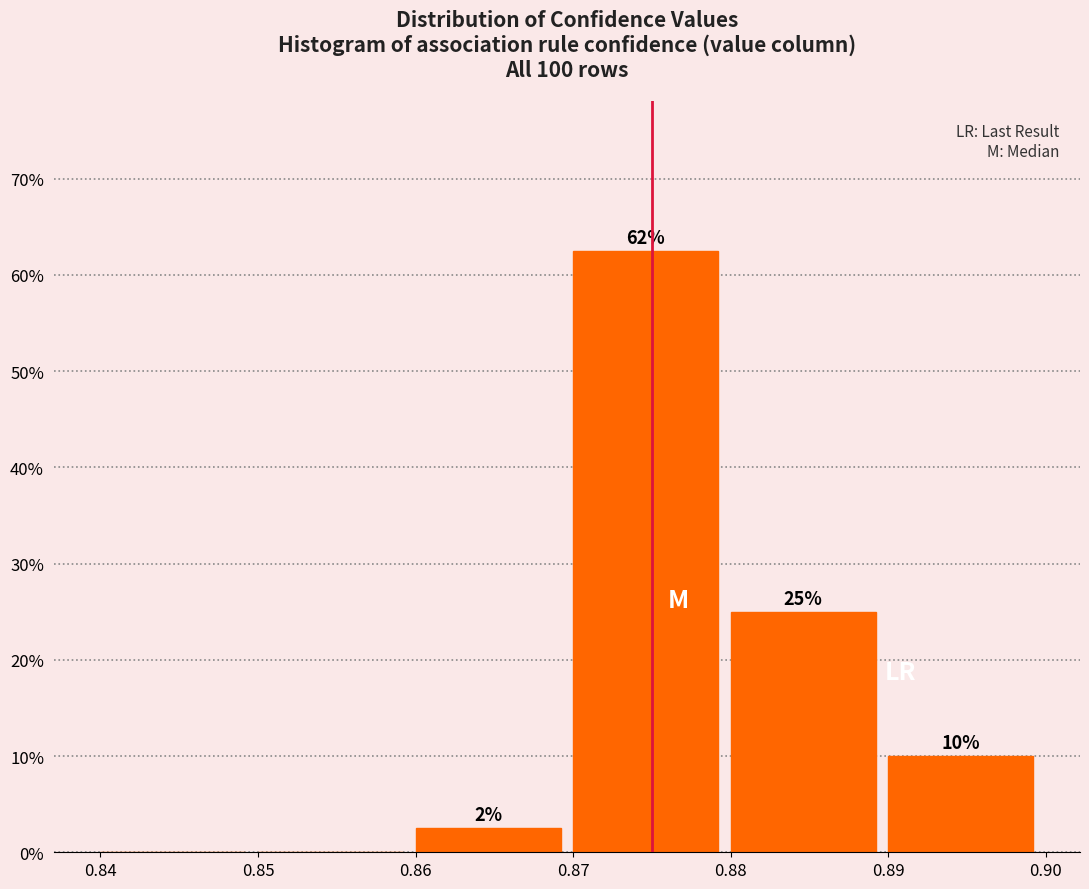

Which range on the x-axis has the tallest bar?

0.87 to 0.88